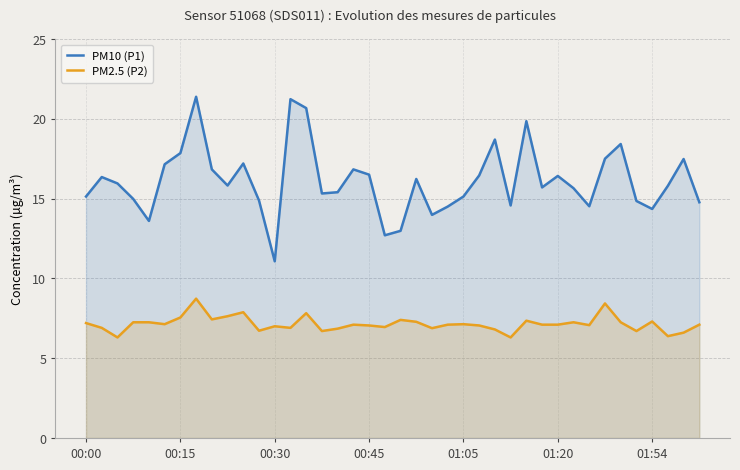

Reading right to left, extract all data points from this chart.

PM10 (P1): 14.8	17.5	15.8	14.3	14.8	18.4	17.5	14.5	15.7	16.4	15.7	19.9	14.6	18.7	16.4	15.1	14.5	14.0	16.2	13.0	12.7	16.5	16.8	15.4	15.3	20.7	21.2	11.1	14.9	17.2	15.8	16.8	21.4	17.9	17.1	13.6	15.0	15.9	16.4	15.1
PM2.5 (P2): 7.1	6.6	6.4	7.3	6.7	7.2	8.4	7.1	7.2	7.1	7.1	7.3	6.3	6.8	7.0	7.1	7.1	6.9	7.3	7.4	7.0	7.0	7.1	6.8	6.7	7.8	6.9	7.0	6.7	7.9	7.6	7.4	8.7	7.5	7.1	7.2	7.2	6.3	6.9	7.2